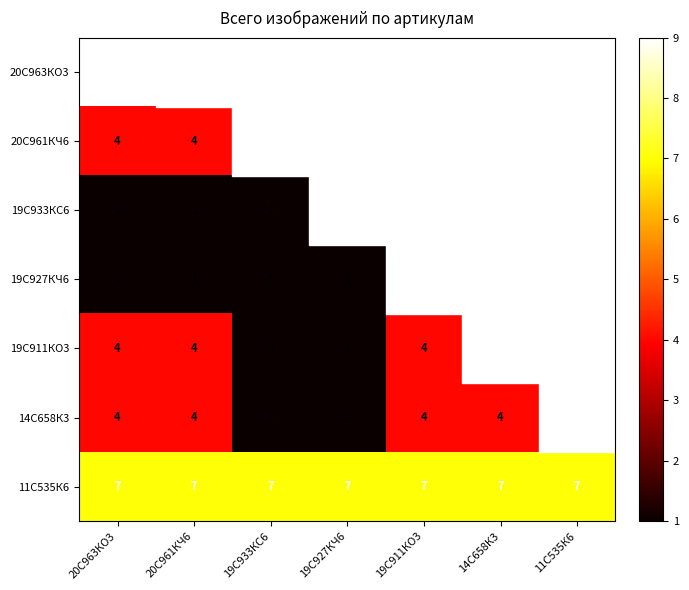

True or false: 19С927КЧ6 has a value of 1 at 19С933КС6.

True